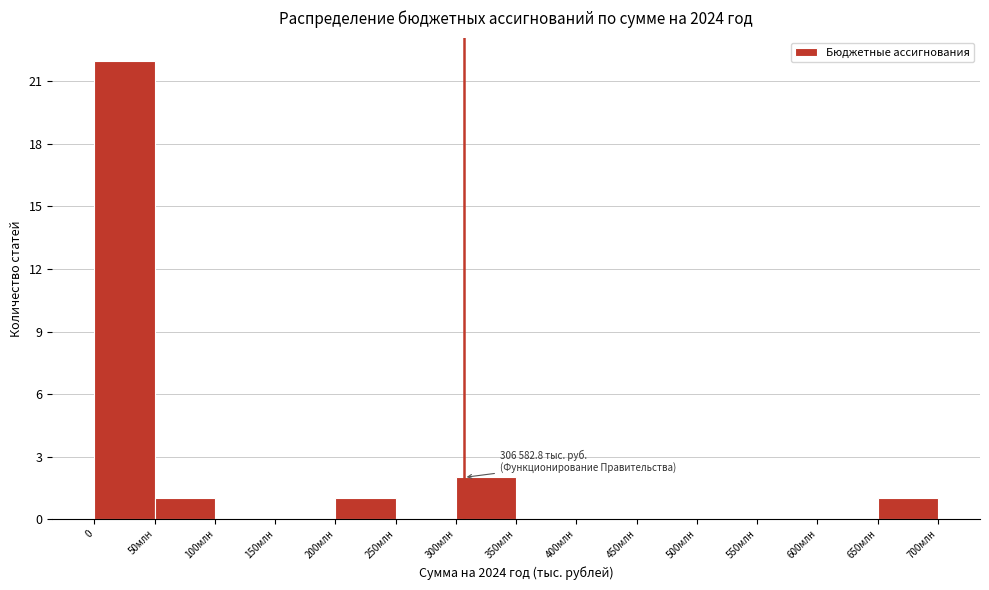

Reading left to right, transcribe all the data shown in this chart.

0=22	50млн=1	100млн=0	150млн=0	200млн=1	250млн=0	300млн=2	350млн=0	400млн=0	450млн=0	500млн=0	550млн=0	600млн=0	650млн=1